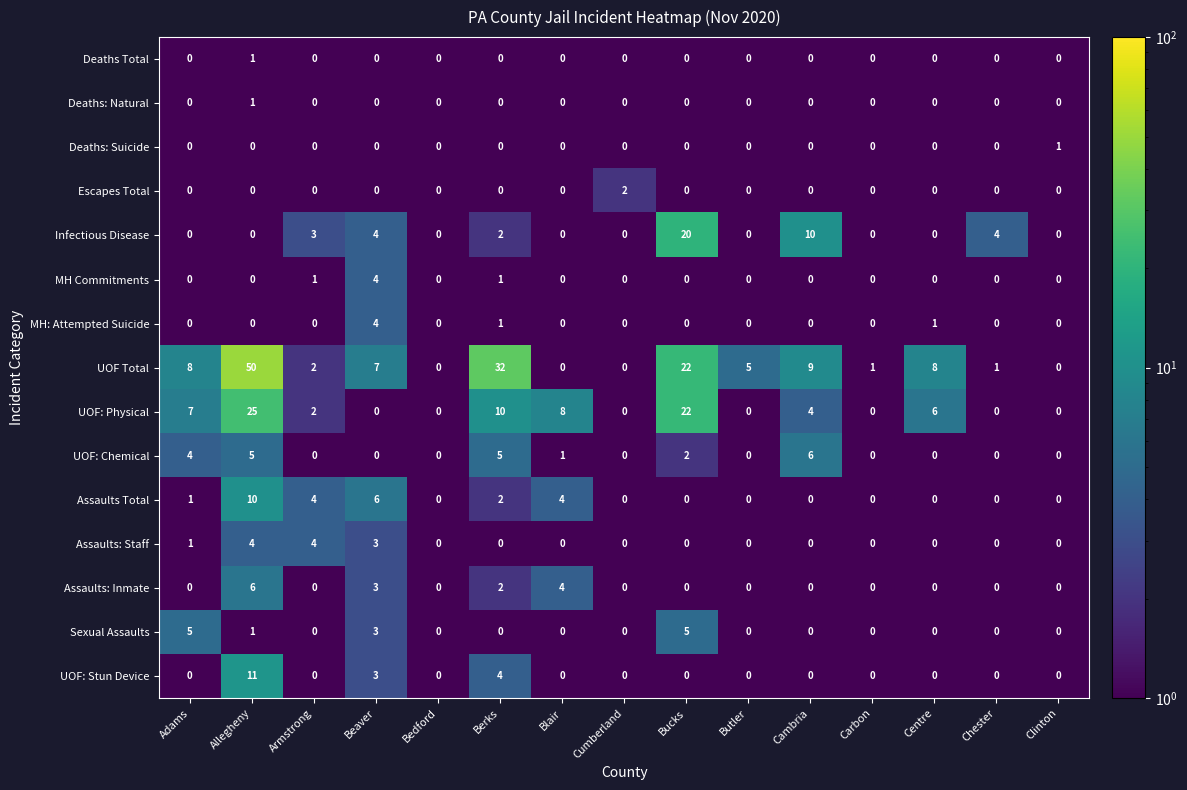

Is it true that Escapes Total equals -1 at Adams?

False